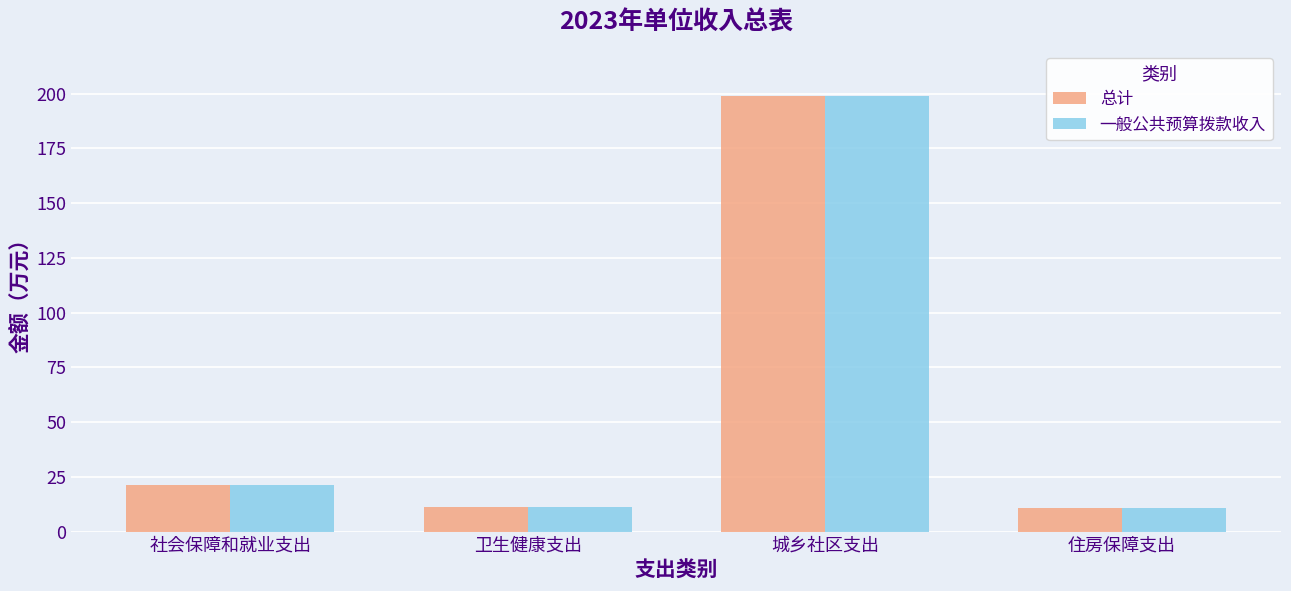

Where is 一般公共预算拨款收入 nearest to the value 104?

社会保障和就业支出